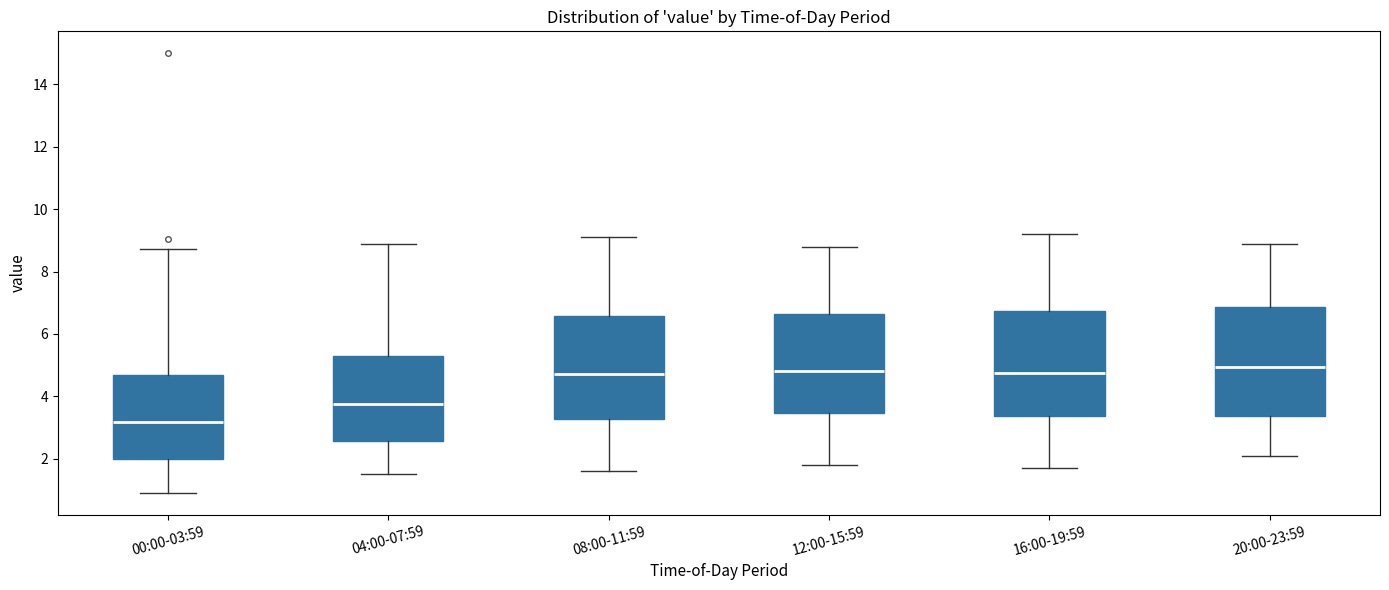

Reading left to right, read every box against the y-axis: the position of its median line, the range the box covers, and the ends of its whiskers. The values are not printed on the chart, so give them approximately, as read against the axis.

00:00-03:59: median 3.2, box 2.0 to 4.6, whiskers 1.0 to 8.8
04:00-07:59: median 3.8, box 2.6 to 5.4, whiskers 1.6 to 9.0
08:00-11:59: median 4.8, box 3.2 to 6.6, whiskers 1.6 to 9.2
12:00-15:59: median 4.8, box 3.4 to 6.6, whiskers 1.8 to 8.8
16:00-19:59: median 4.8, box 3.4 to 6.8, whiskers 1.8 to 9.2
20:00-23:59: median 5.0, box 3.4 to 6.8, whiskers 2.2 to 9.0